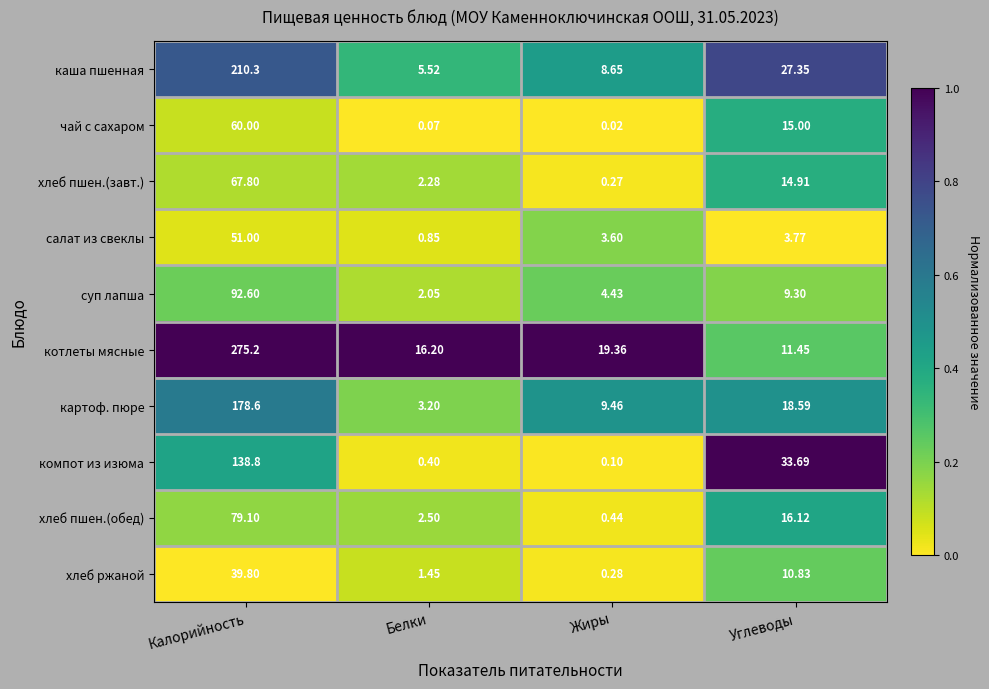

Between Белки and Жиры, which series saw the biggest shift?

картоф. пюре